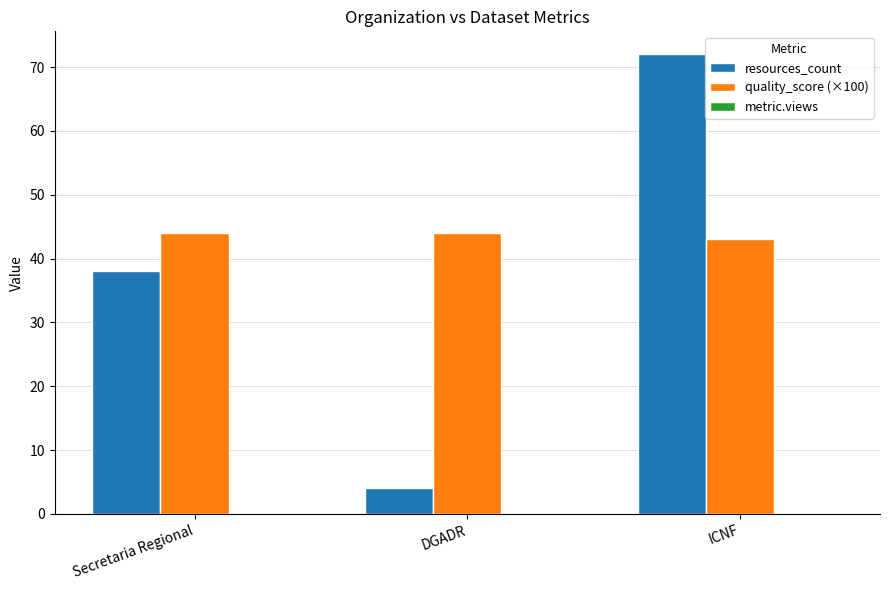

Read the quality_score (×100) value at Secretaria Regional.

44